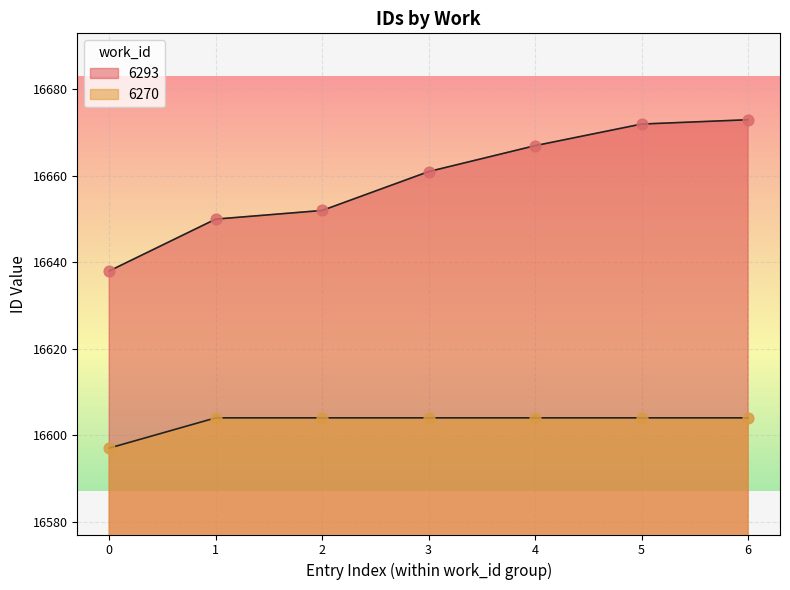

Which has a higher value, 6 or 3?

6